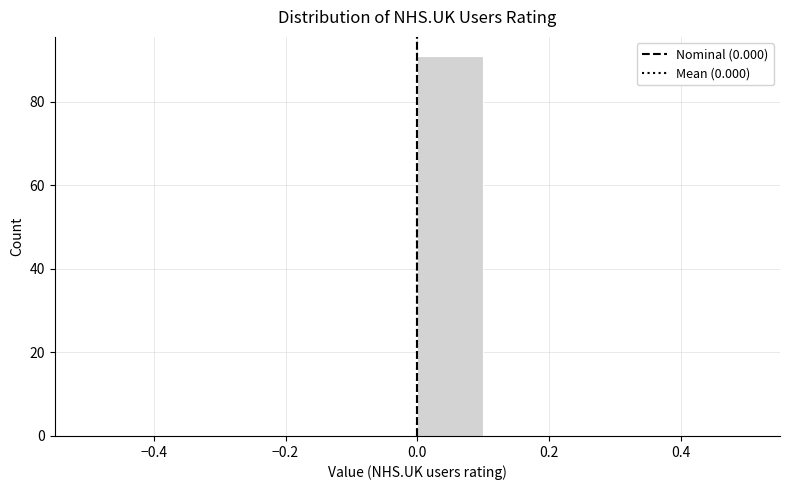

Which range on the x-axis has the tallest bar?

0.0 to 0.1